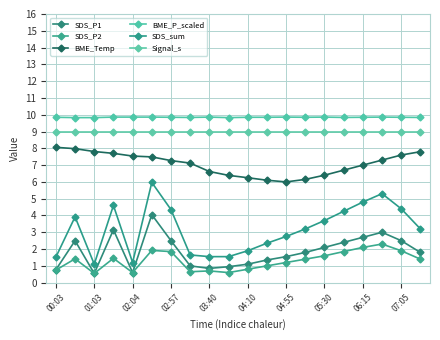

At how many categories does at least one series exceed 3?

20